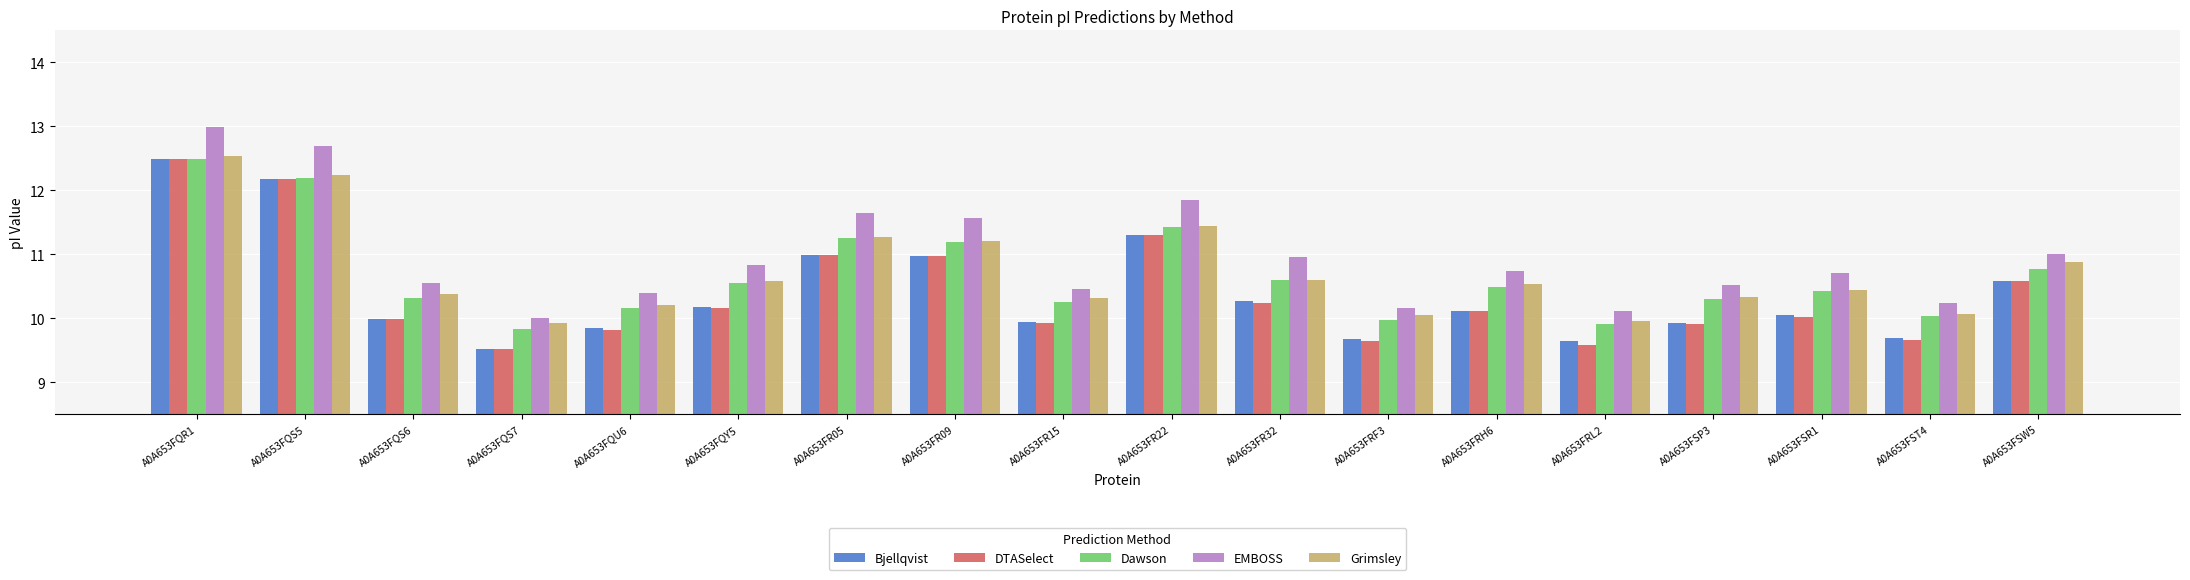

At which category is the sum across all series the highest?

A0A653FQR1